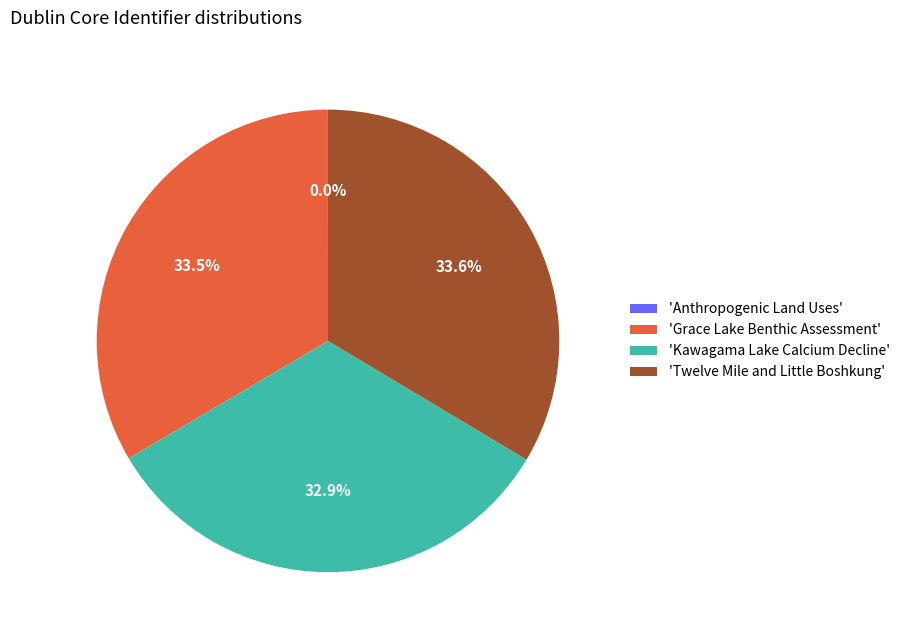

Which has a higher value, 'Twelve Mile and Little Boshkung' or 'Kawagama Lake Calcium Decline'?

'Twelve Mile and Little Boshkung'